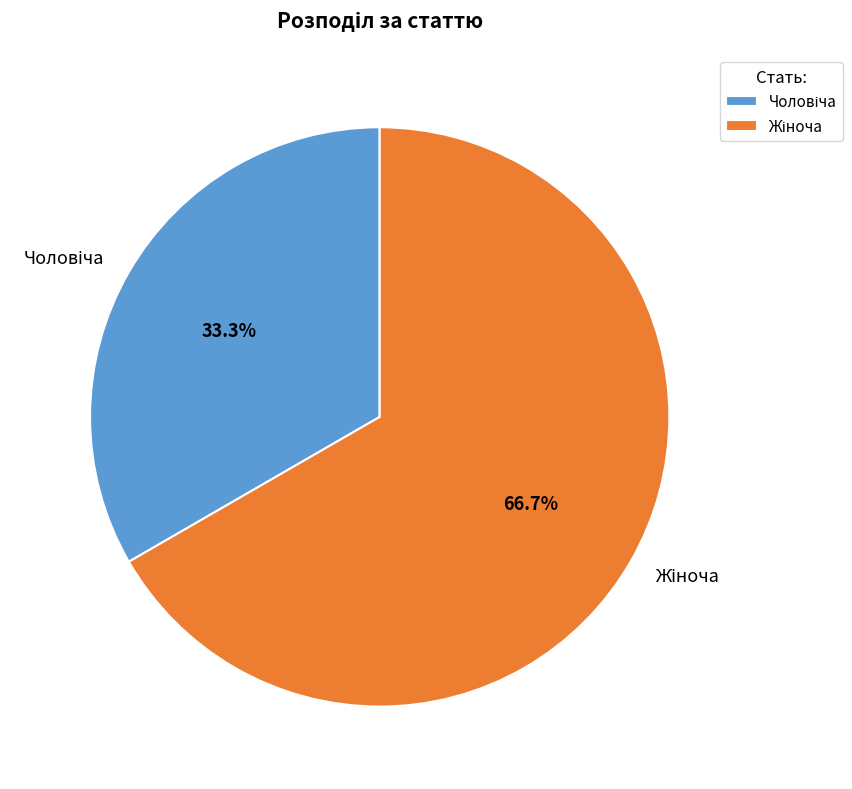

Does any single category account for the majority?

Yes